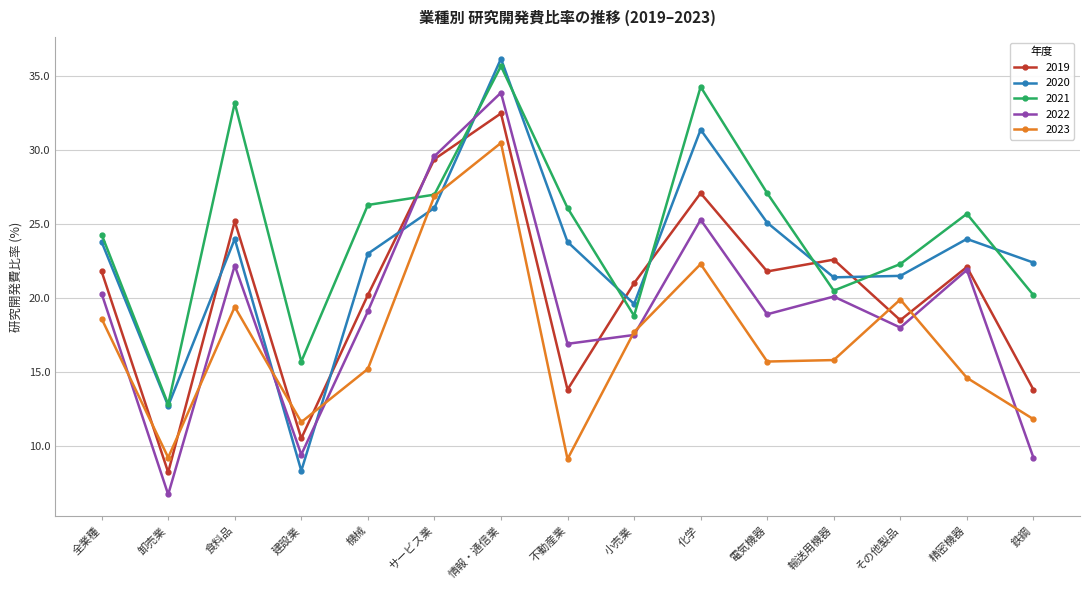

What is the difference between the maximum and minimum values in the 2023 series?

21.4